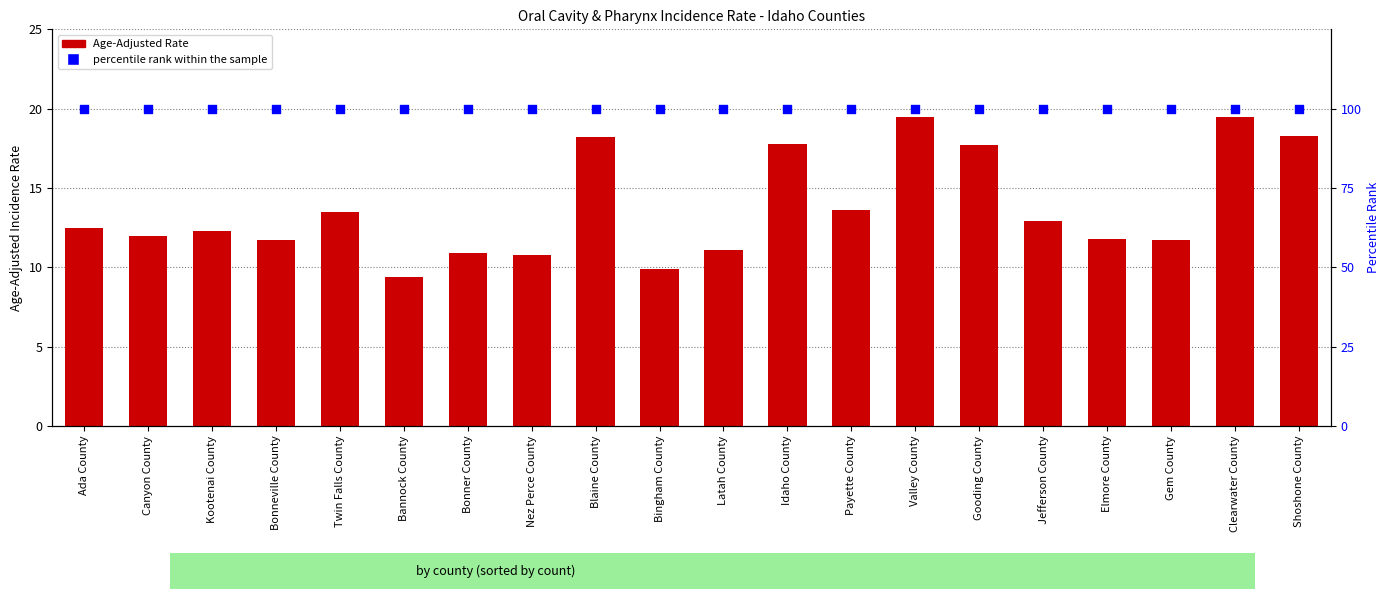

What are all the series names shown in the legend?

Age-Adjusted Rate, percentile rank within the sample